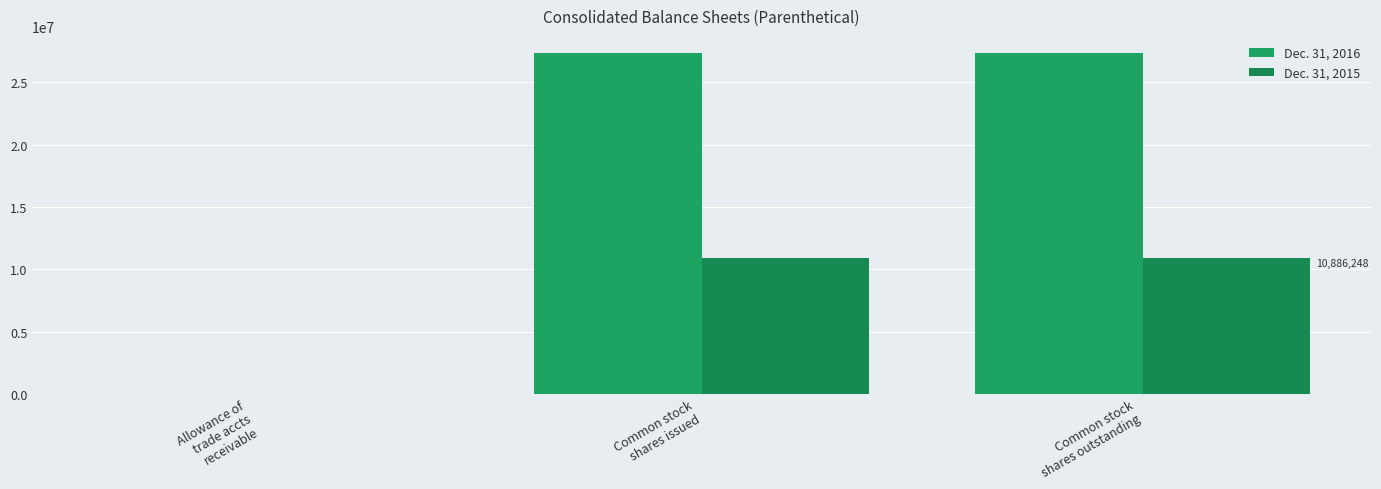

Are the bars grouped side by side (vs. stacked)?

Yes